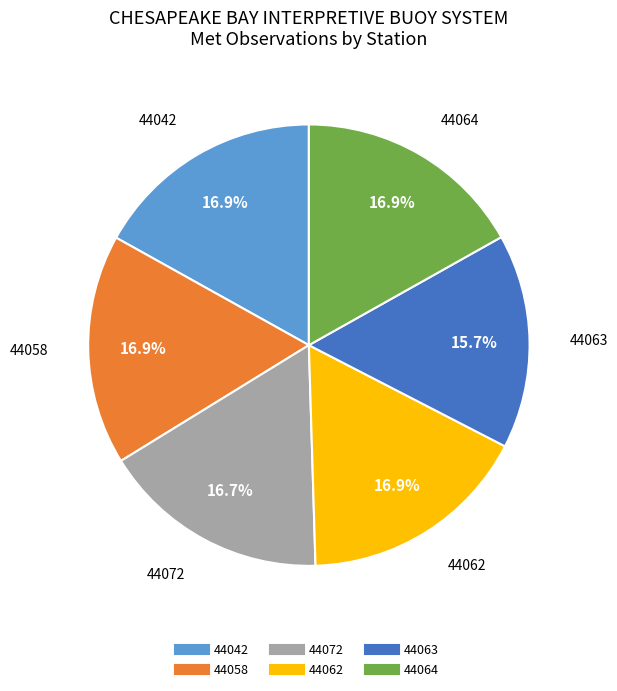

Does any single category account for the majority?

No